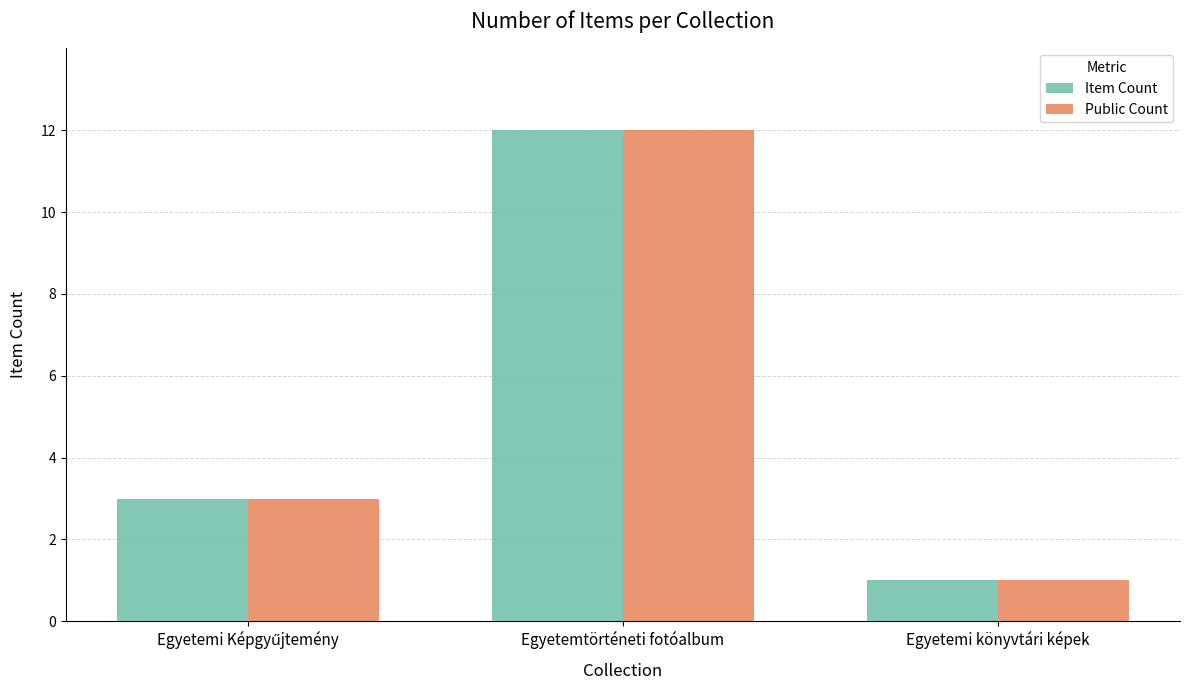

What is the greatest value displayed?

12